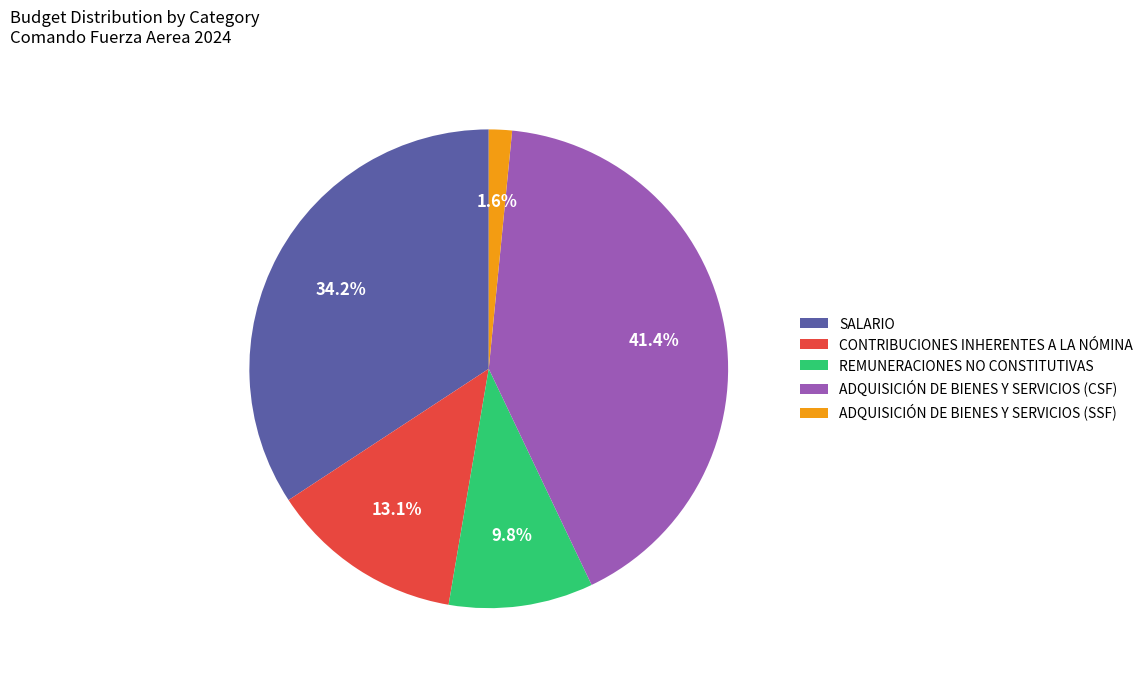

How many segments does this pie chart have?

5